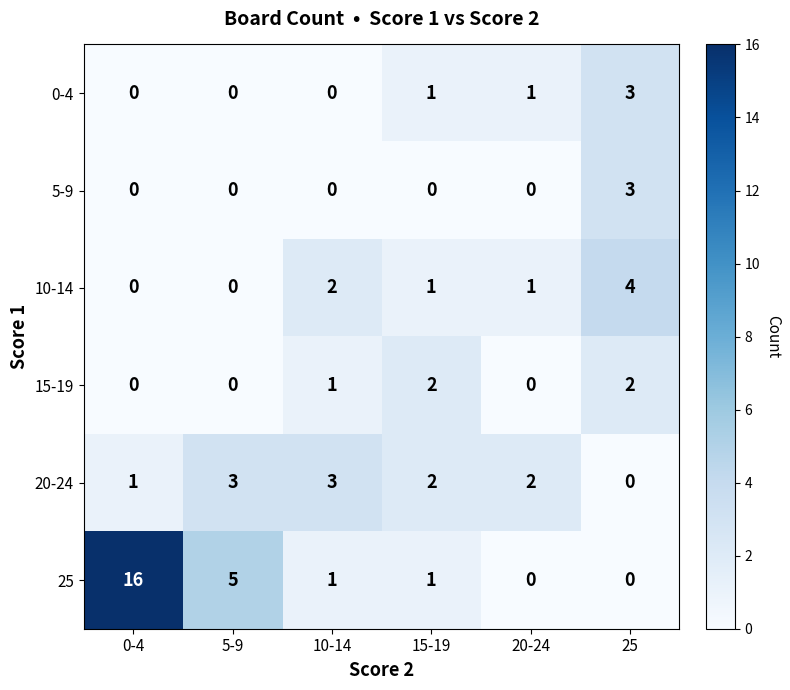

True or false: 25 has a value of 4 at 0-4.

False